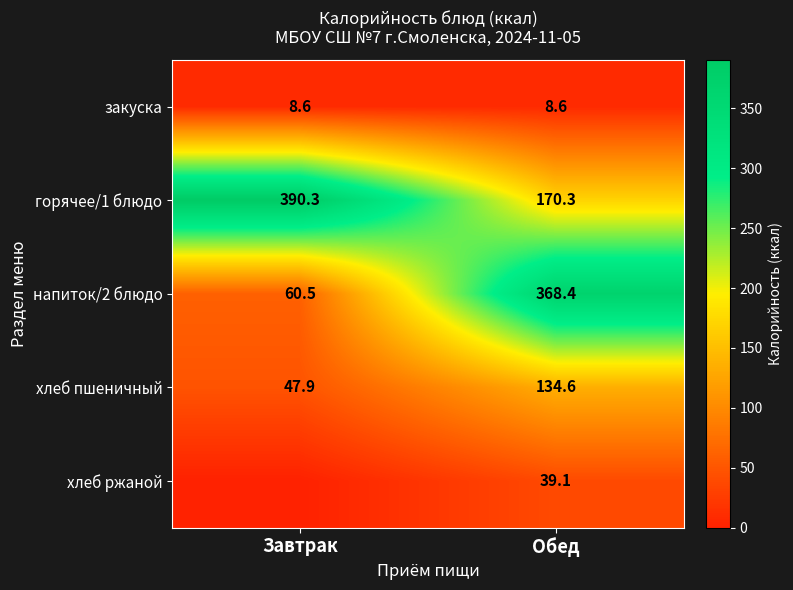

The хлеб ржаной series shows 39.1 at Обед. True or false?

True